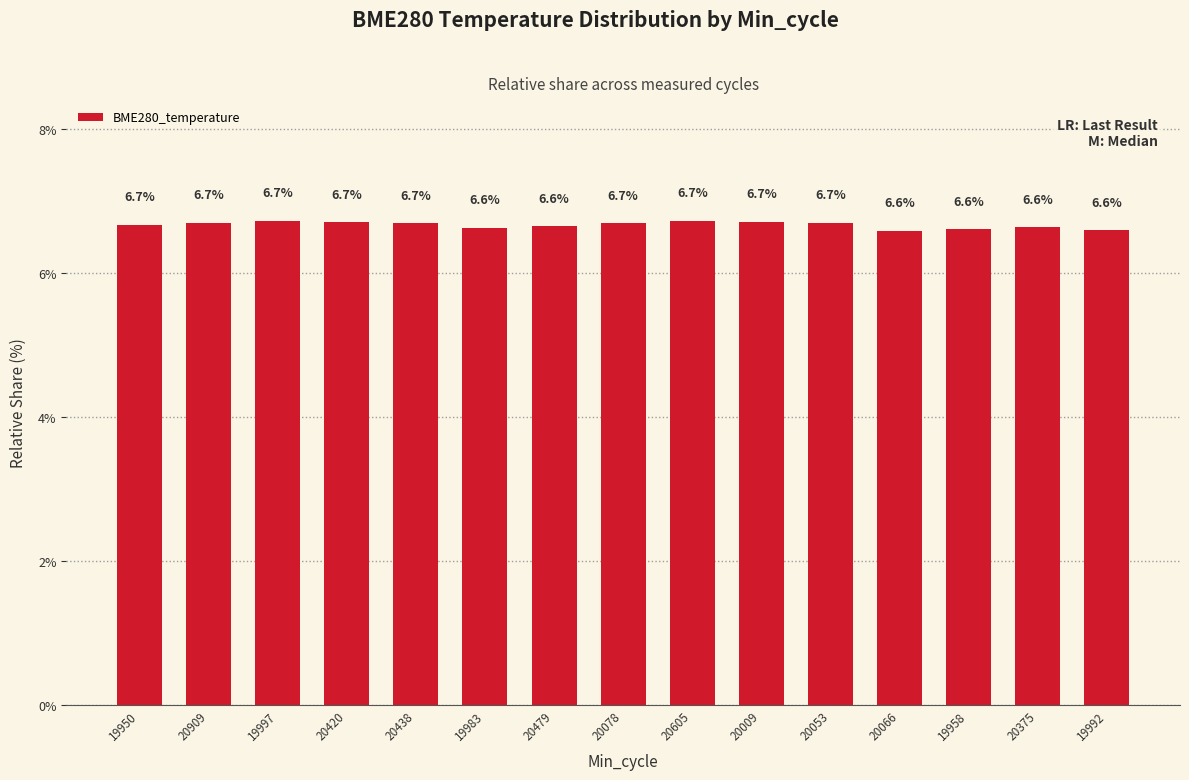

Are the bars horizontal?

No